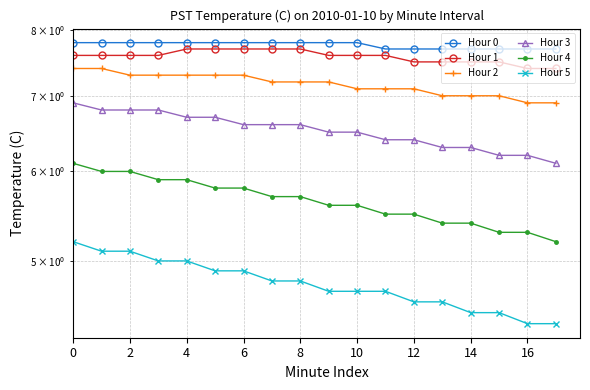

Count the Hour 2 values in the range 7 to 8.

16